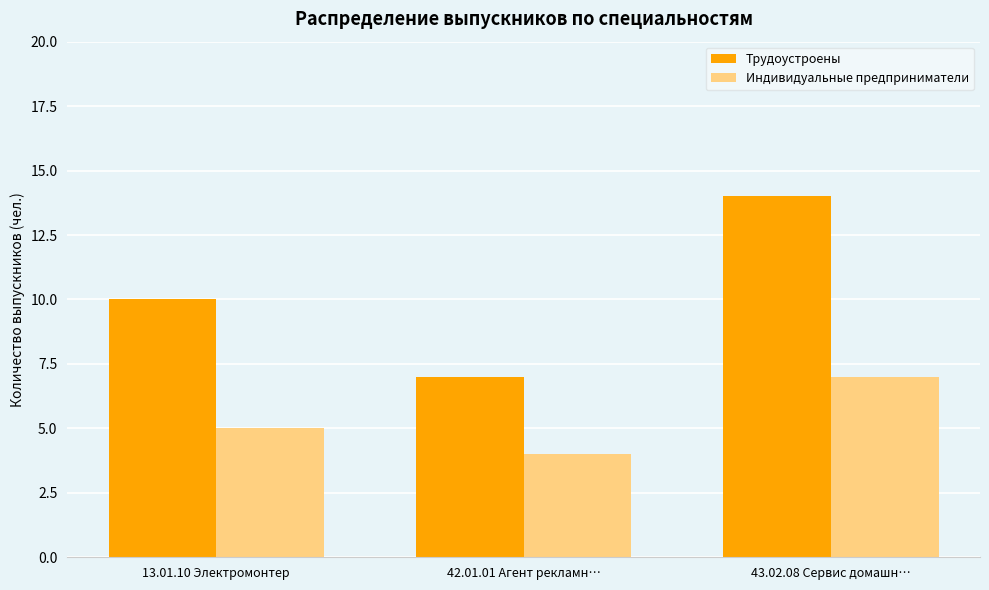

At which category is the sum across all series the highest?

43.02.08 Сервис домашн…